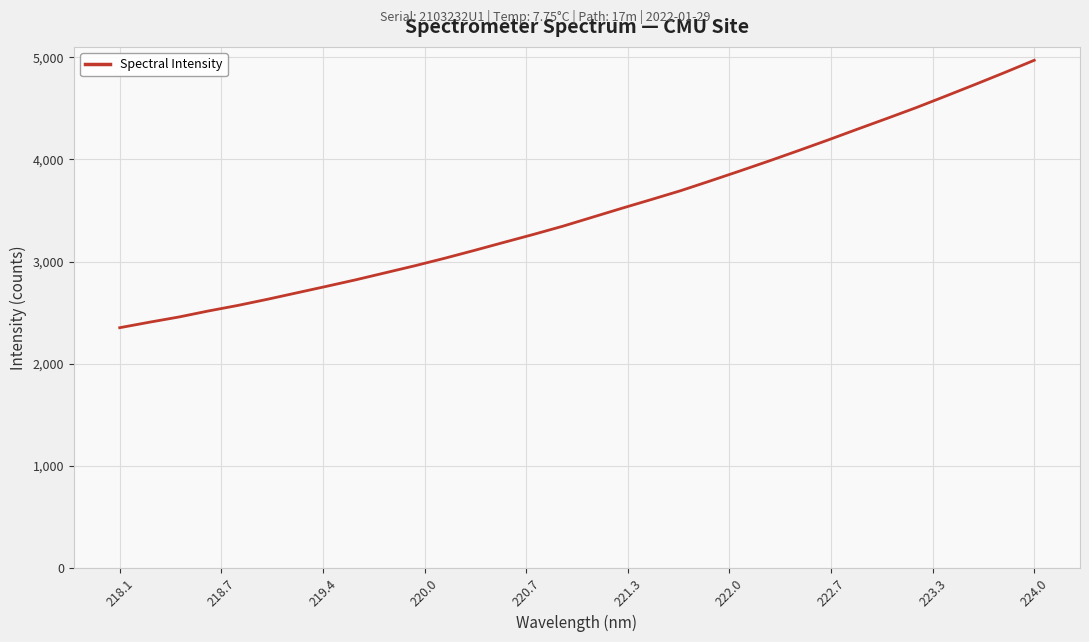

Count the number of values greater than 3433.

16